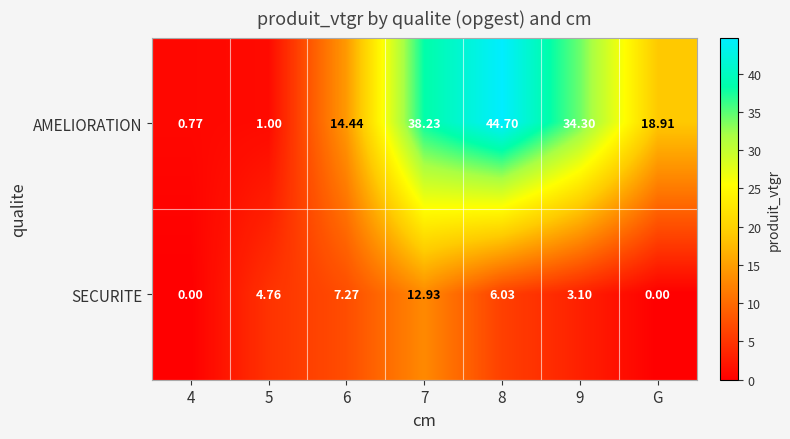

Which series changed the most between 4 and 9?

AMELIORATION